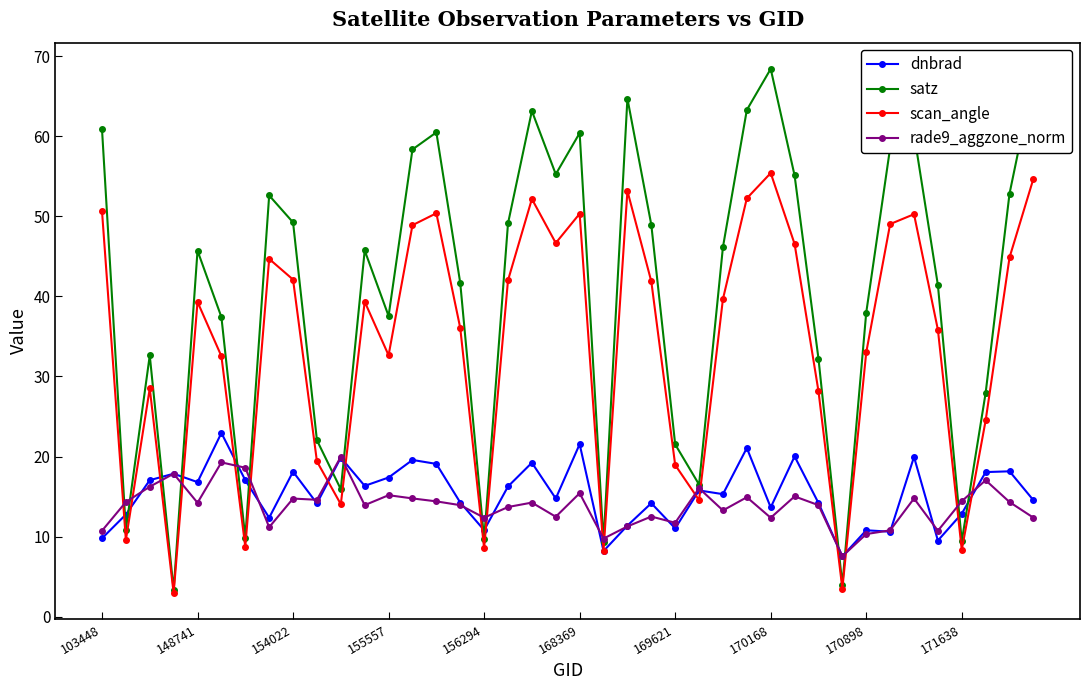

True or false: satz and dnbrad cross at least once.

True